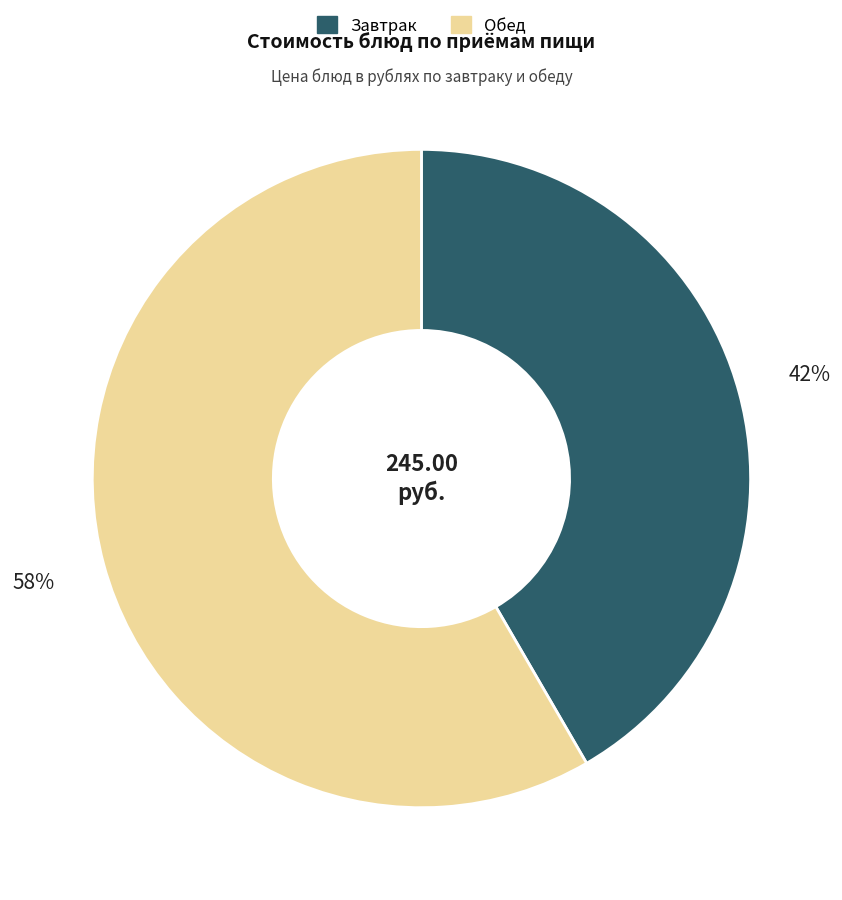

Does any single category account for the majority?

Yes